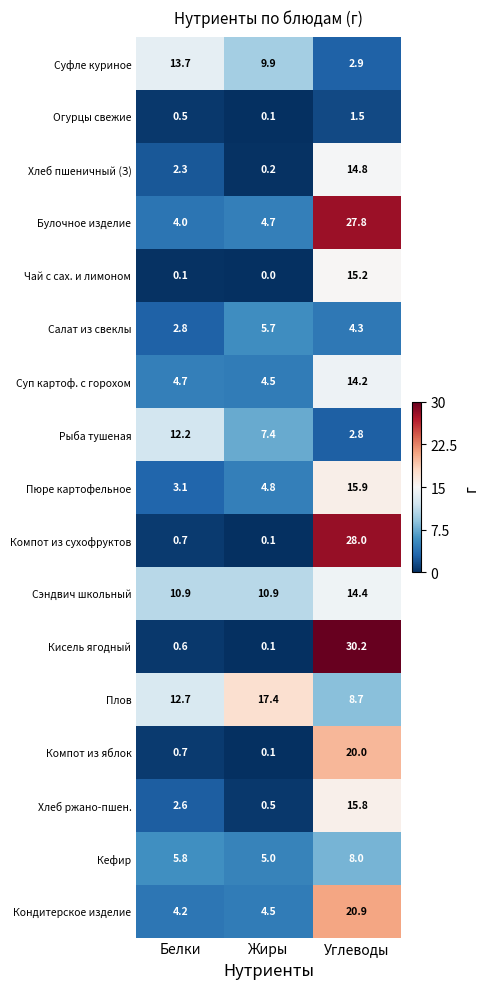

Which category has the highest value across all series?

Углеводы